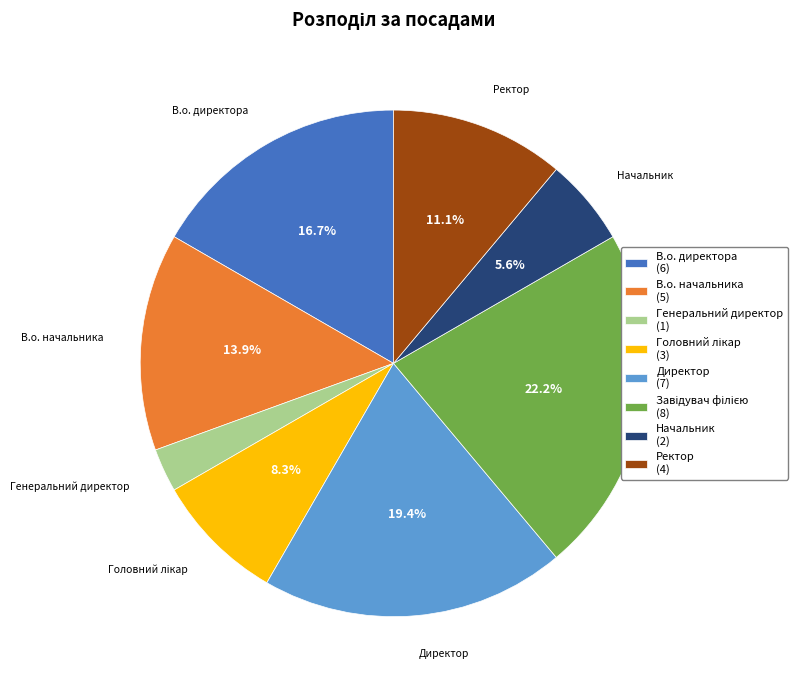

Which has a higher value, Начальник or В.о. директора?

В.о. директора